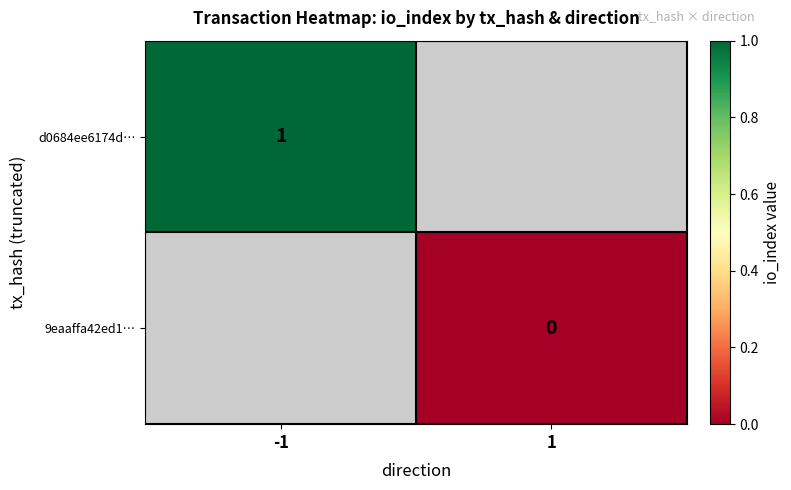

The value of d0684ee6174d… at -1 is 2. True or false?

False